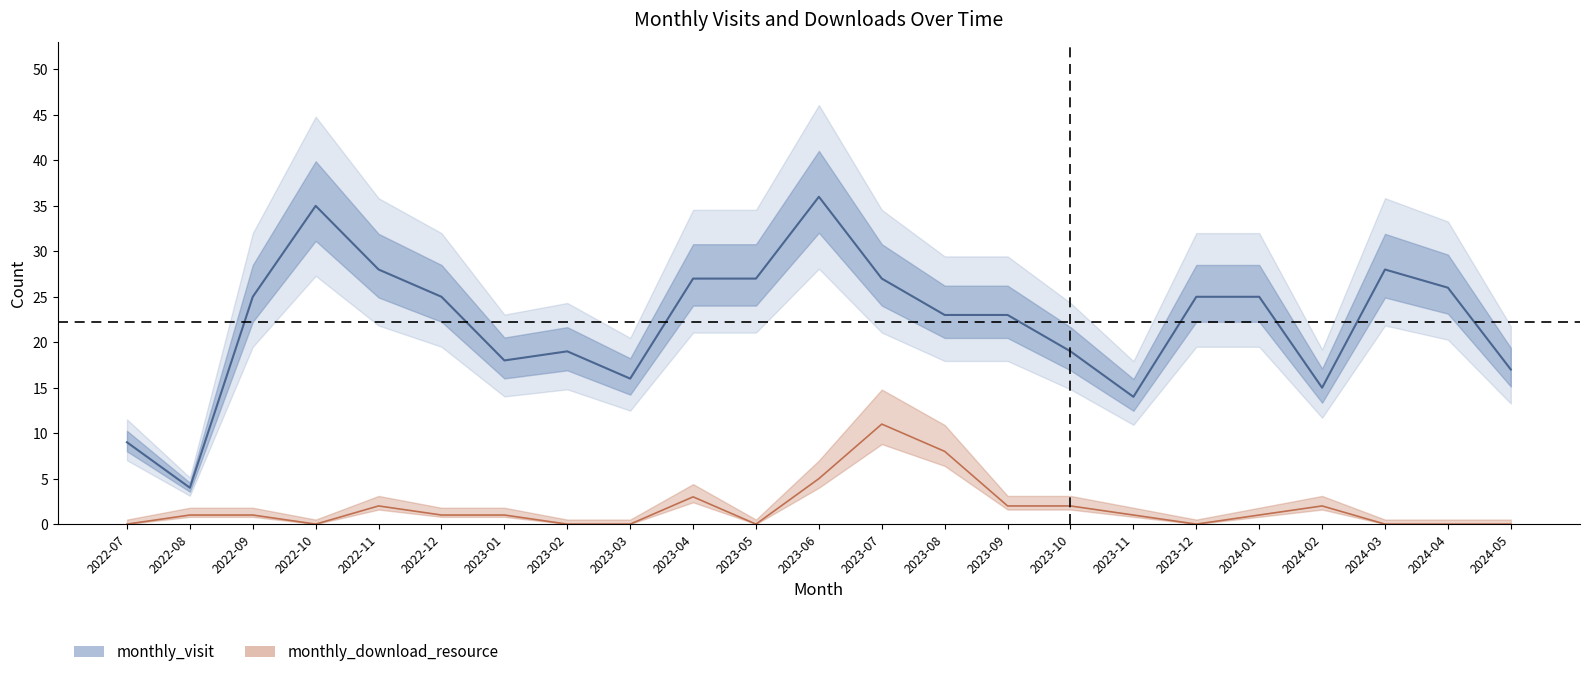

Where does the monthly_download_resource_line series first go above 1?

2022-11